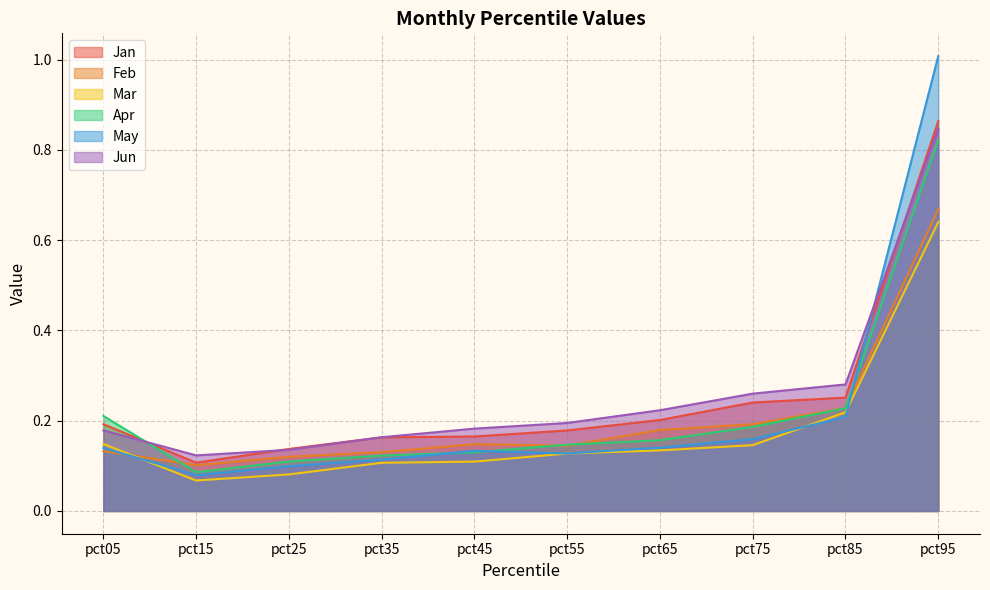

List the labels in order of Jun value, smallest first.

pct15, pct25, pct35, pct05, pct45, pct55, pct65, pct75, pct85, pct95